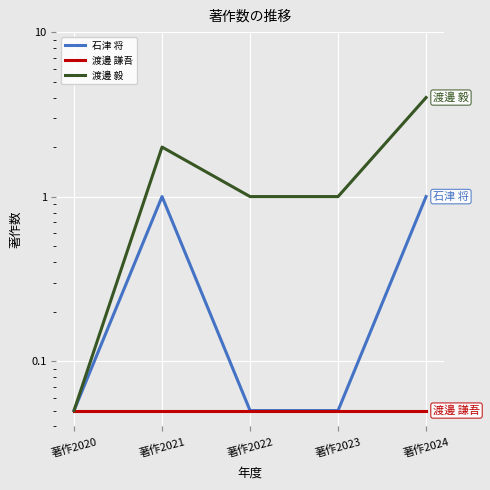

Does the chart display data point markers on the line(s)?

No